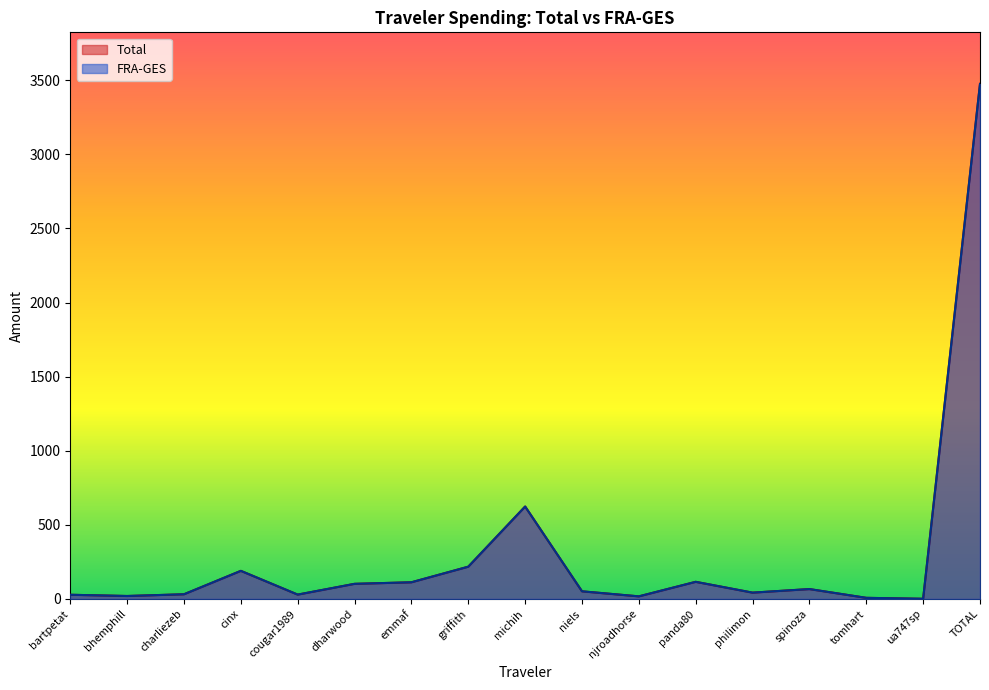

What position from the right is charliezeb?

15